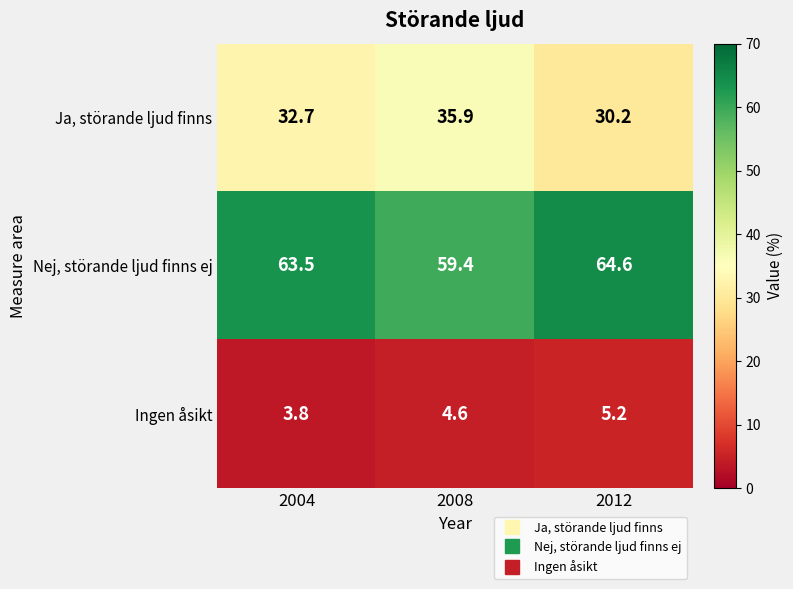

What is the average value of the Nej, störande ljud finns ej series?

62.5